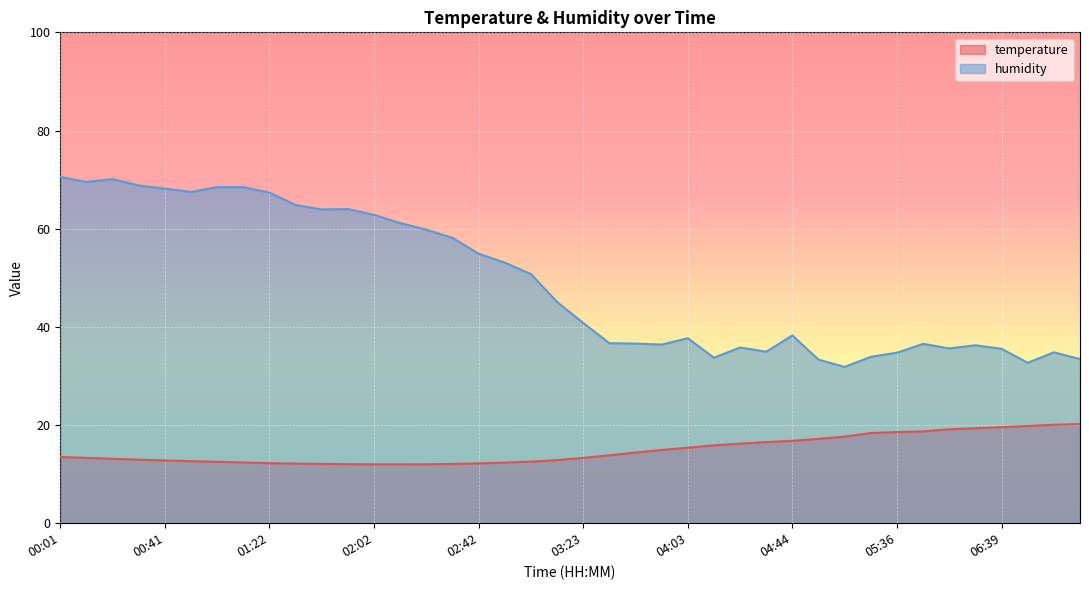

Between 01:52 and 03:43, which series saw the biggest shift?

humidity